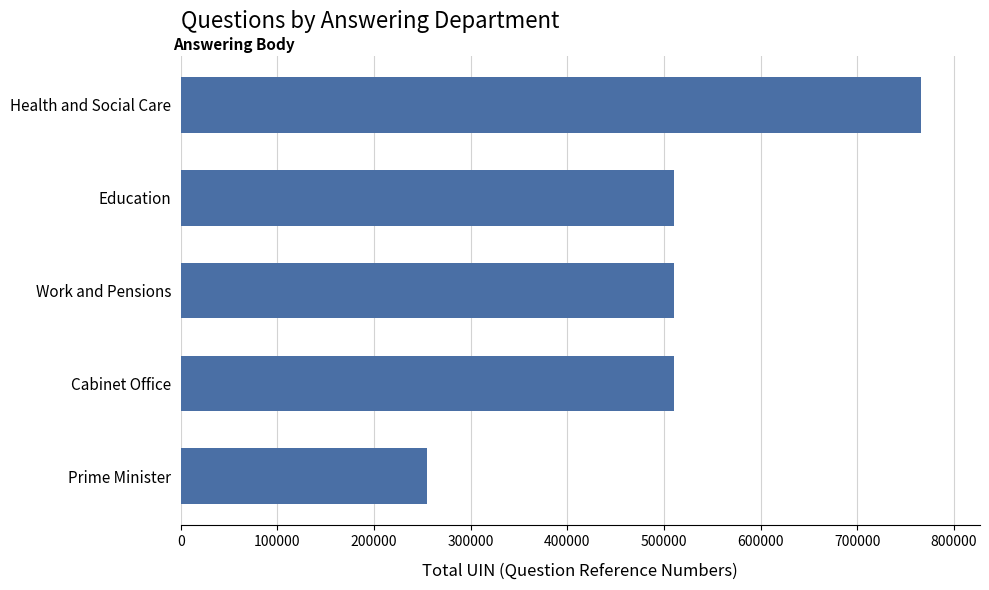

What is the ratio of the value at Education to the value at Cabinet Office?

1.0